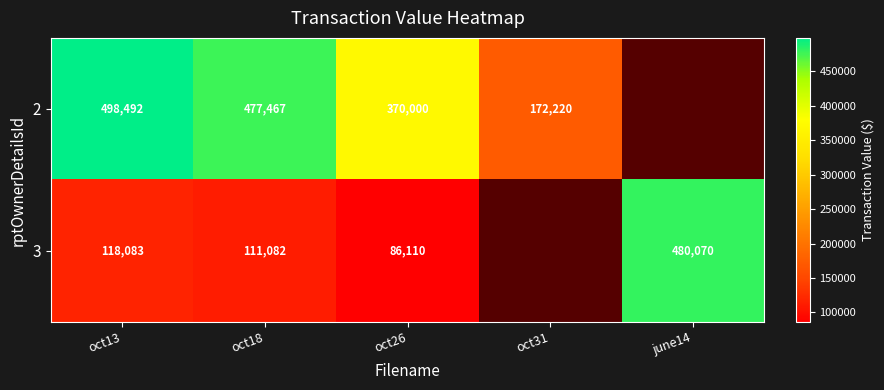

What is the difference between the 3 values at oct13 and oct18?

7001